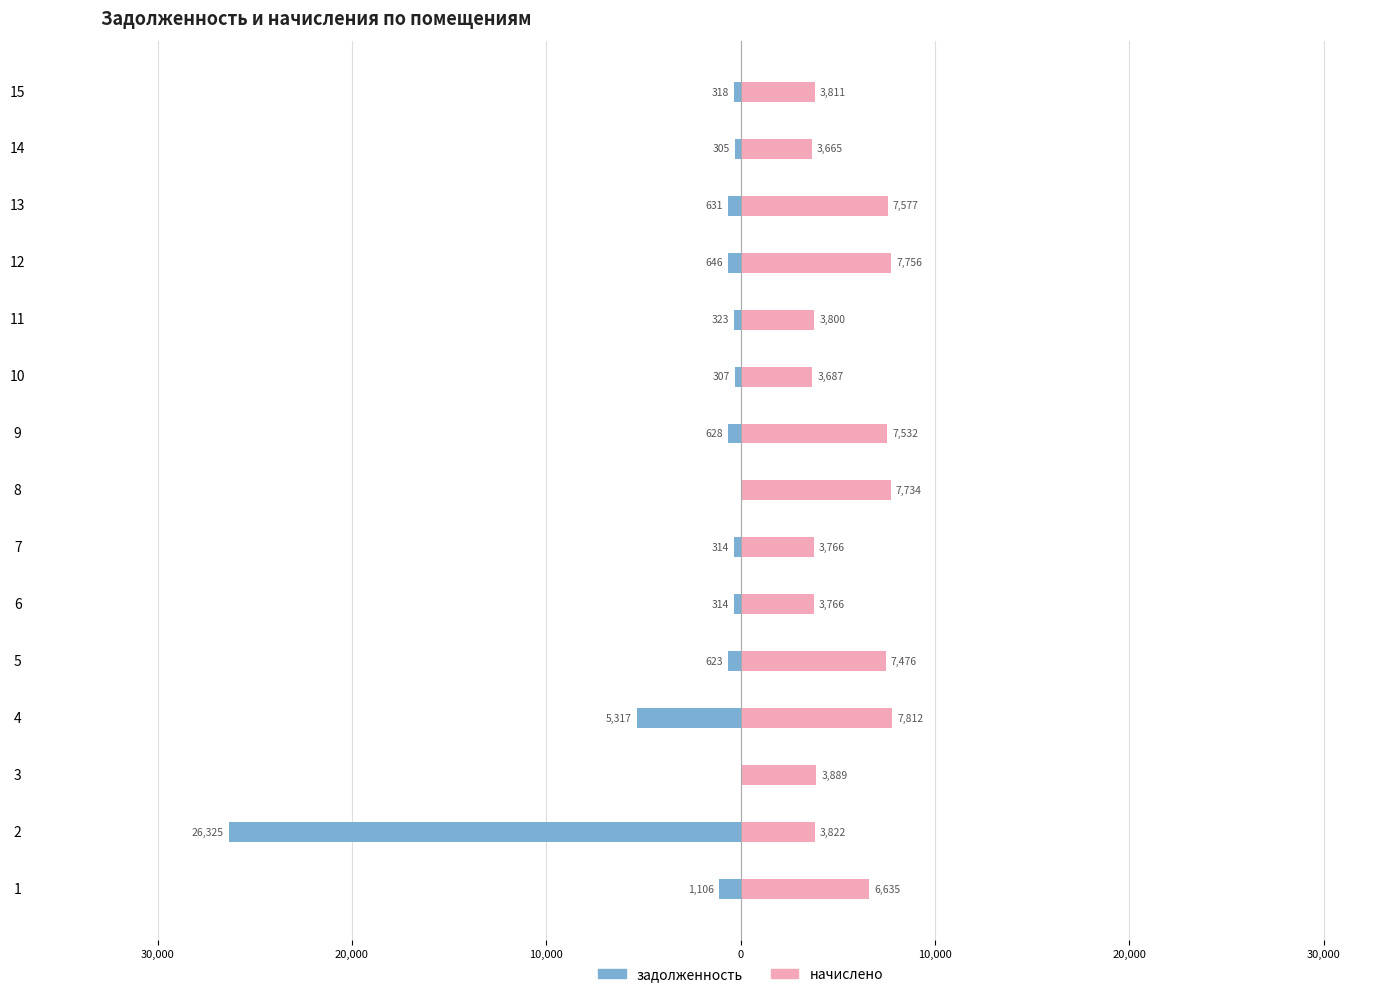

What is the difference between the maximum and minimum values in the начислено series?

4147.0